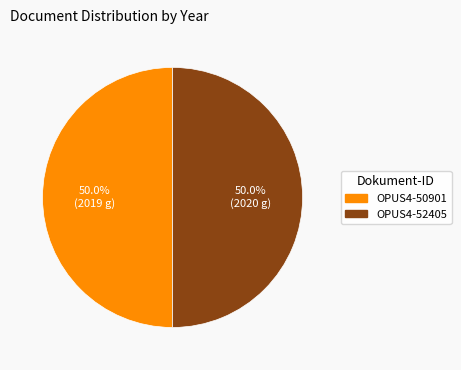

What portion of the pie excludes OPUS4-52405?

50.0%